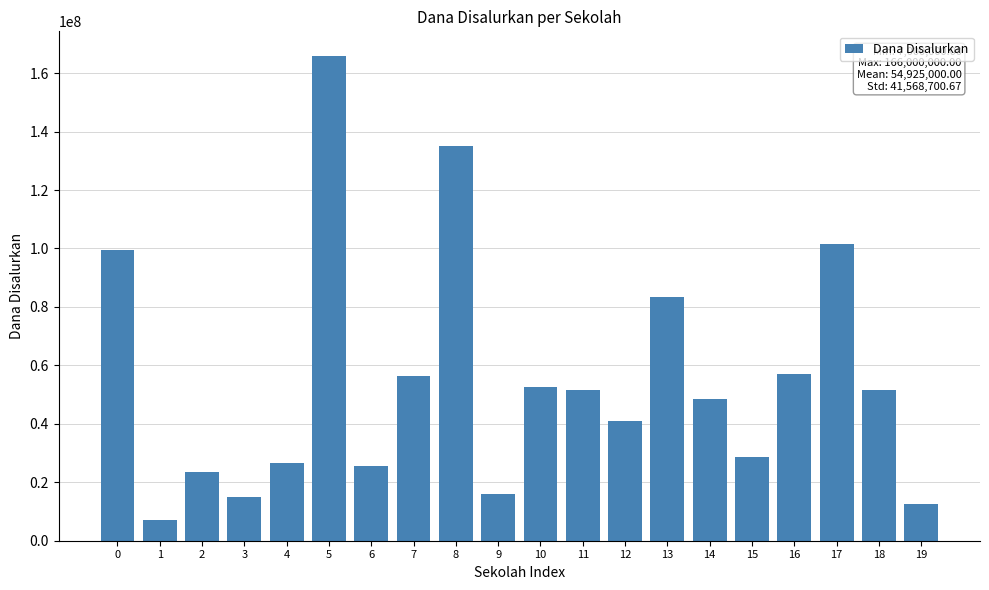

What is the change in value from 2 to 12?

+17500000